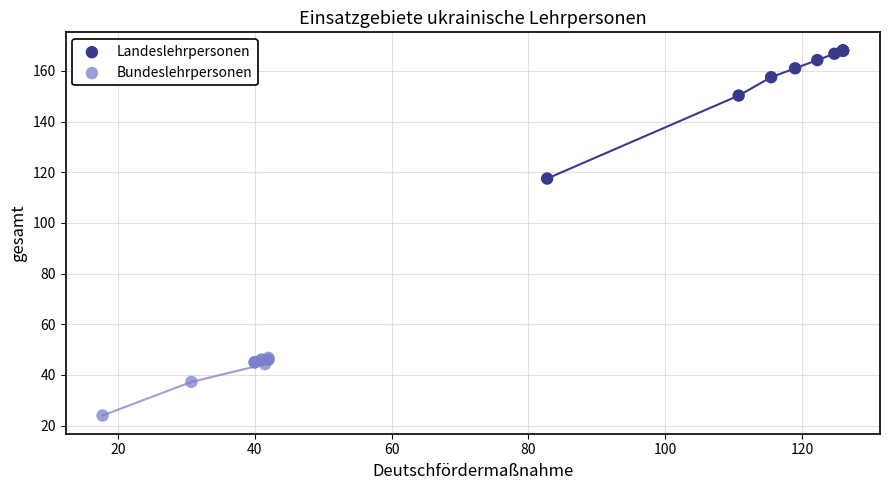

Which series contains the highest Y value?

Landeslehrpersonen